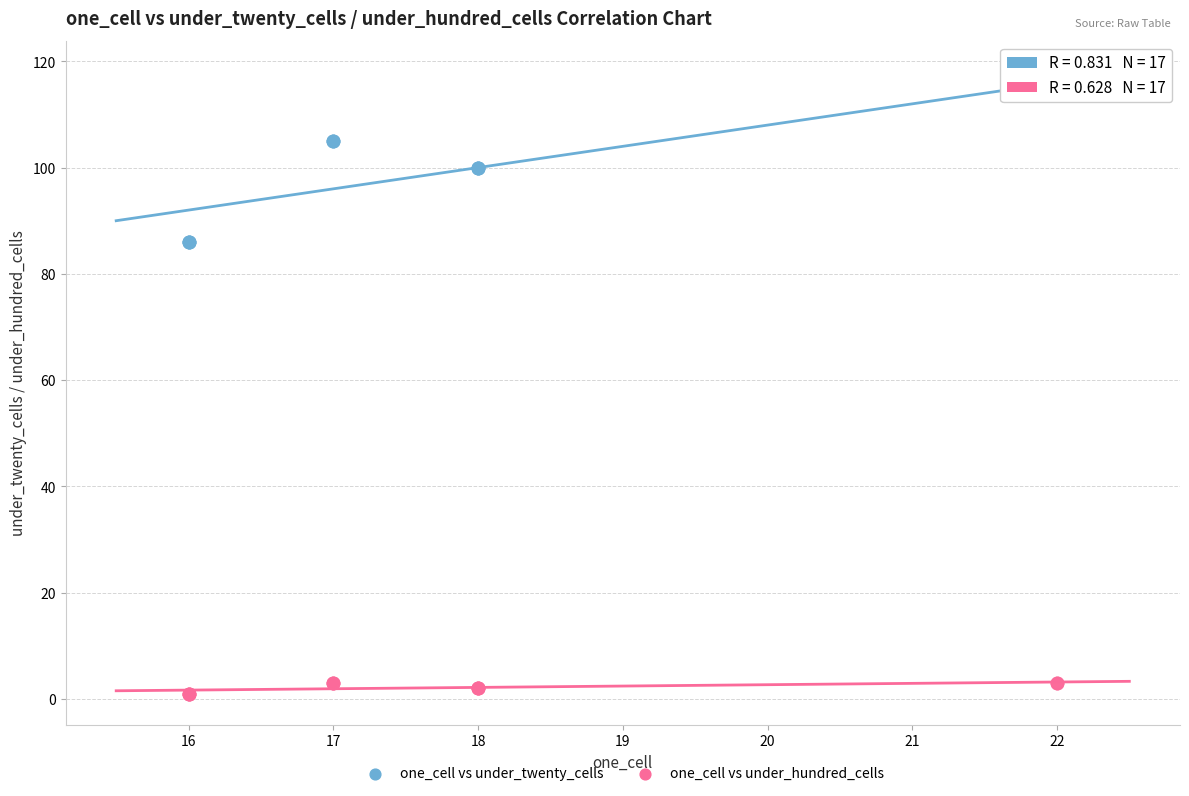

Which series contains the highest Y value?

one_cell vs under_twenty_cells